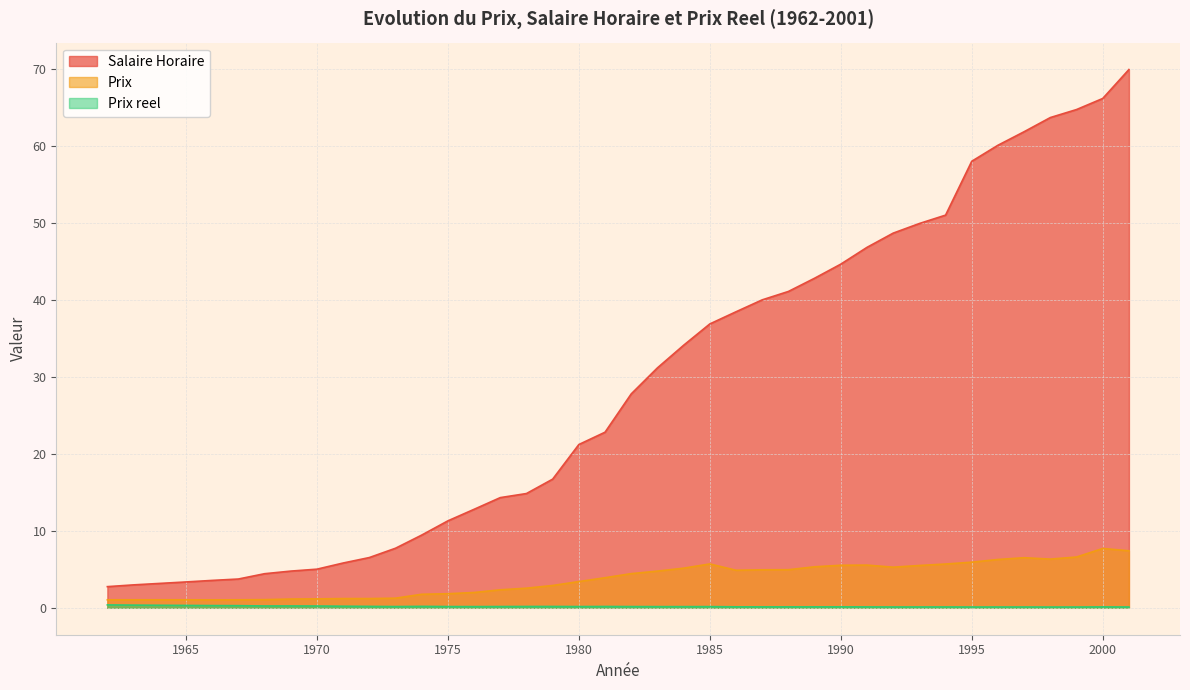

The Prix series shows 7.7 at 2000. True or false?

True